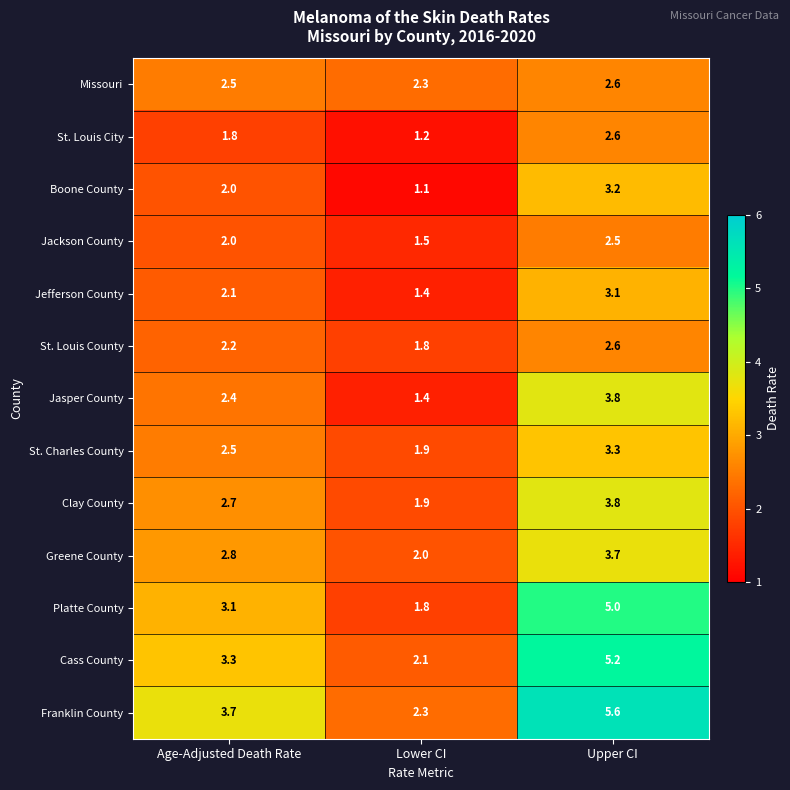

What is the greatest value displayed?

5.6